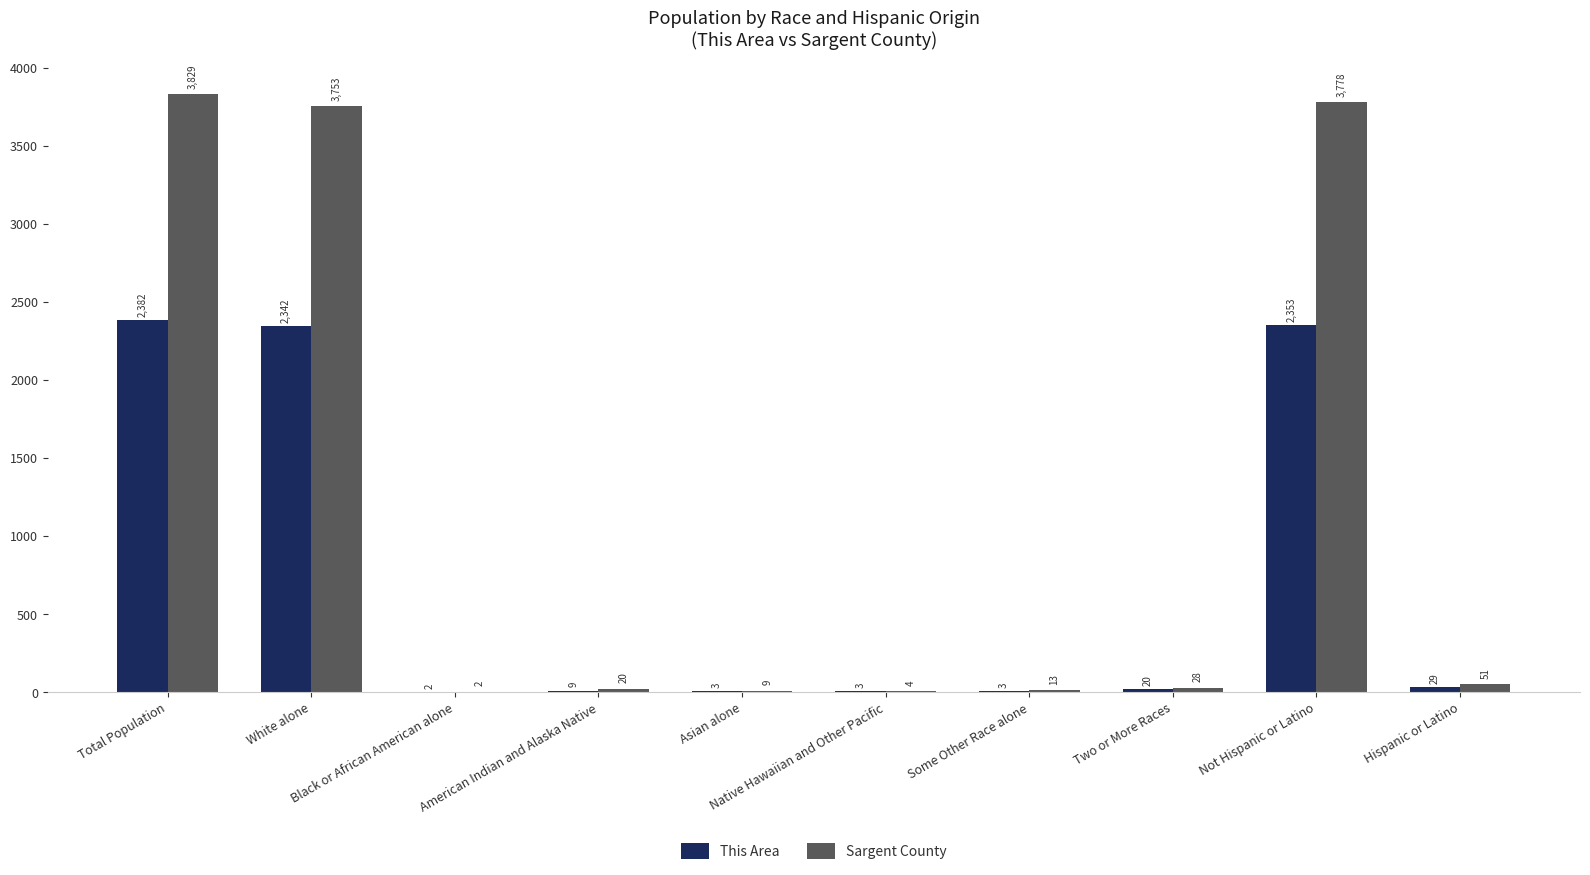

Which series has the largest total across all categories?

Sargent County